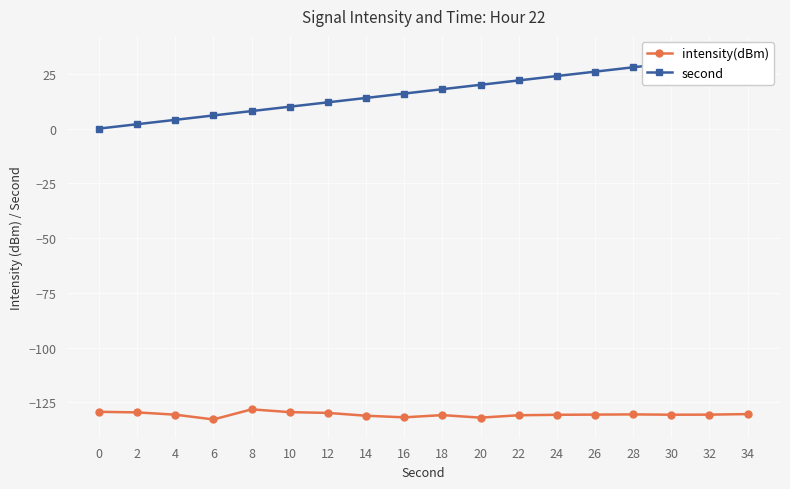

Reading left to right, list all the values displayed in this chart.

intensity(dBm): 0=-129.3	2=-129.6	4=-130.7	6=-132.8	8=-128.2	10=-129.5	12=-129.8	14=-131.1	16=-131.9	18=-130.9	20=-132.0	22=-130.9	24=-130.7	26=-130.6	28=-130.5	30=-130.7	32=-130.6	34=-130.4
second: 0=0.0	2=2.0	4=4.0	6=6.0	8=8.0	10=10.0	12=12.0	14=14.0	16=16.0	18=18.0	20=20.0	22=22.0	24=24.0	26=26.0	28=28.0	30=30.0	32=32.0	34=34.0